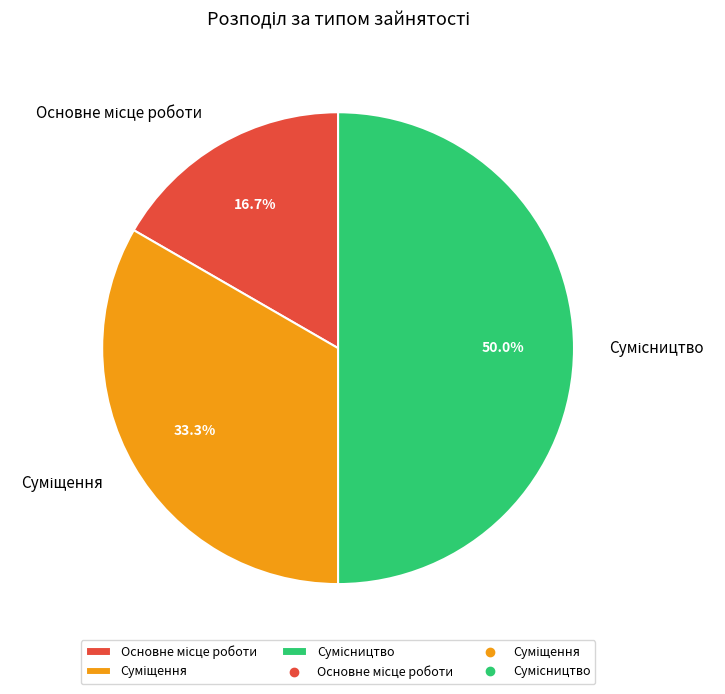

How many segments does this pie chart have?

3